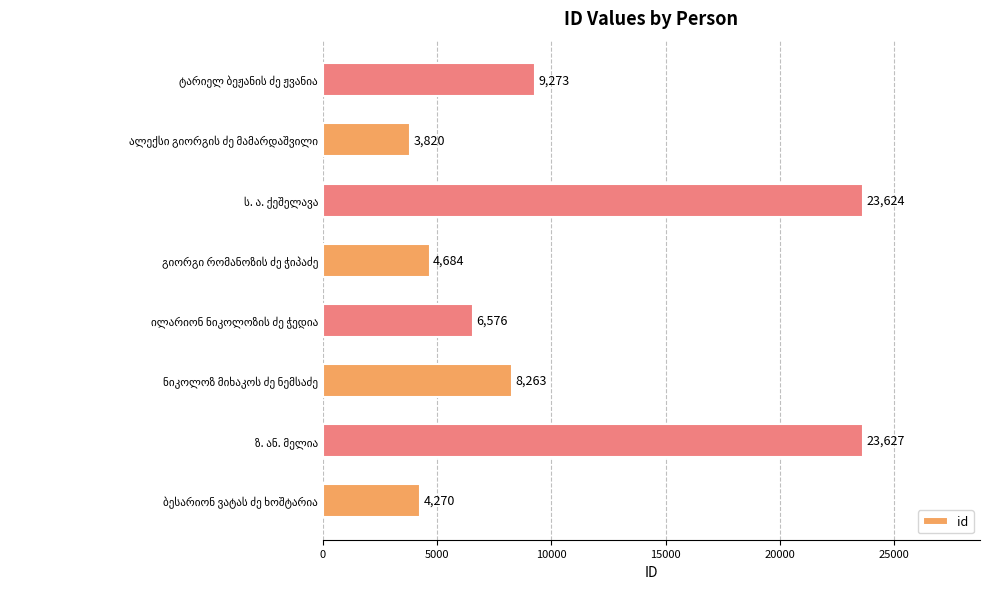

Reading bottom to top, transcribe all the data shown in this chart.

4270	23627	8263	6576	4684	23624	3820	9273